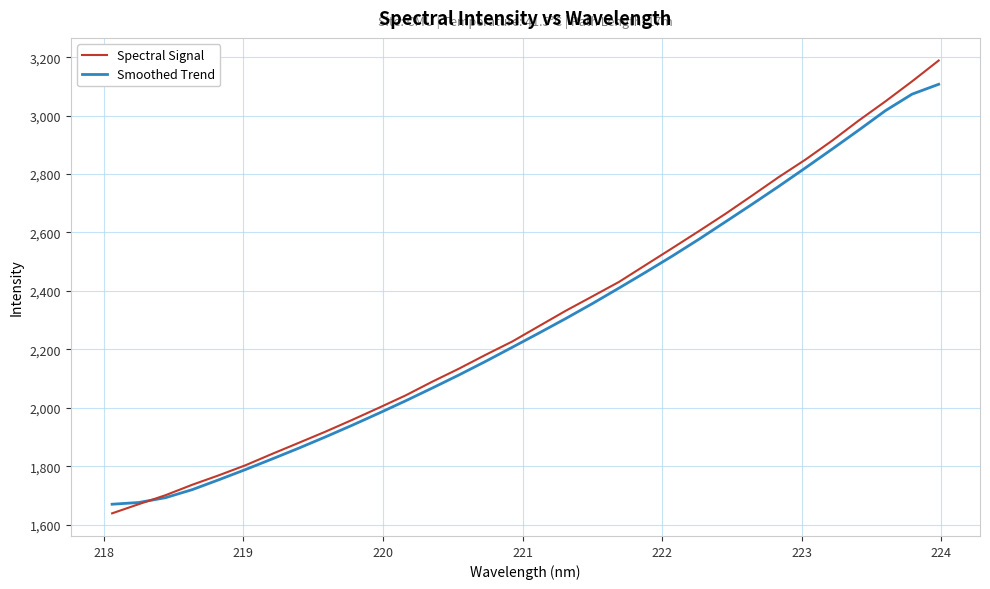

Which series has the largest range (max minus min)?

Spectral Signal